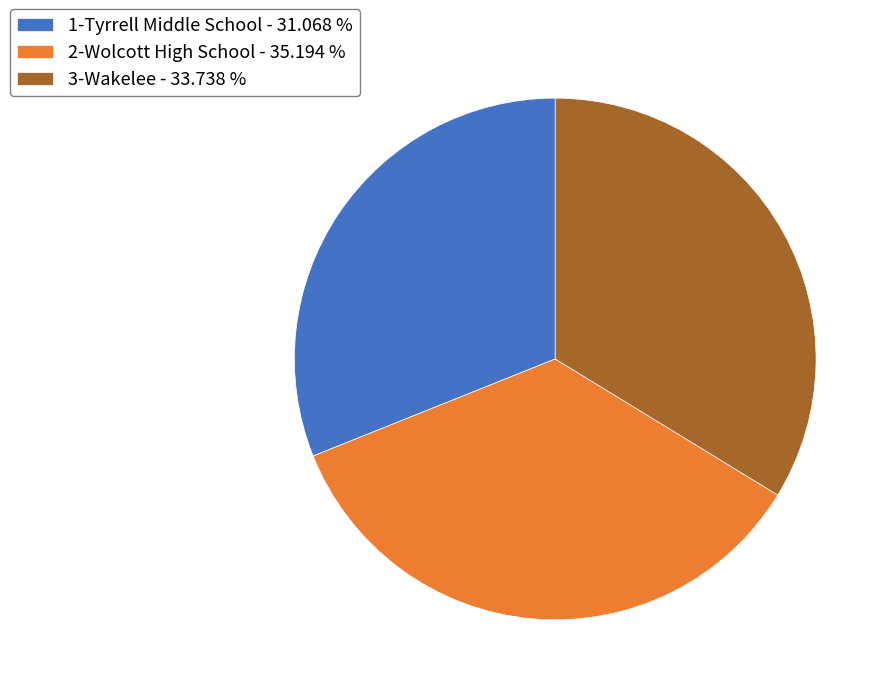

The 2-Wolcott High School slice represents 22% of the pie. True or false?

False